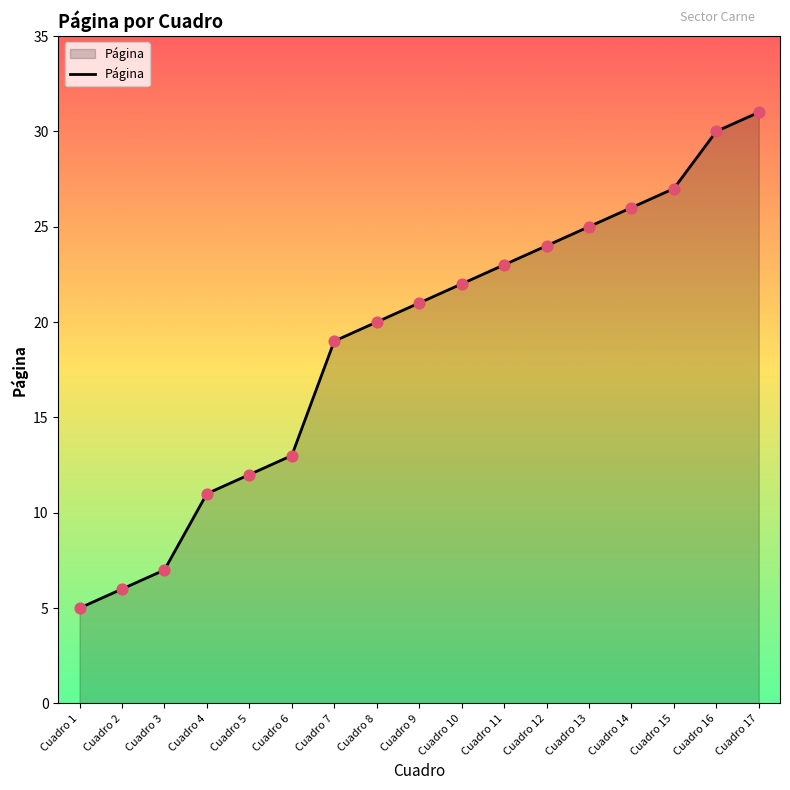

Between Cuadro 17 and Cuadro 15, which is larger?

Cuadro 17